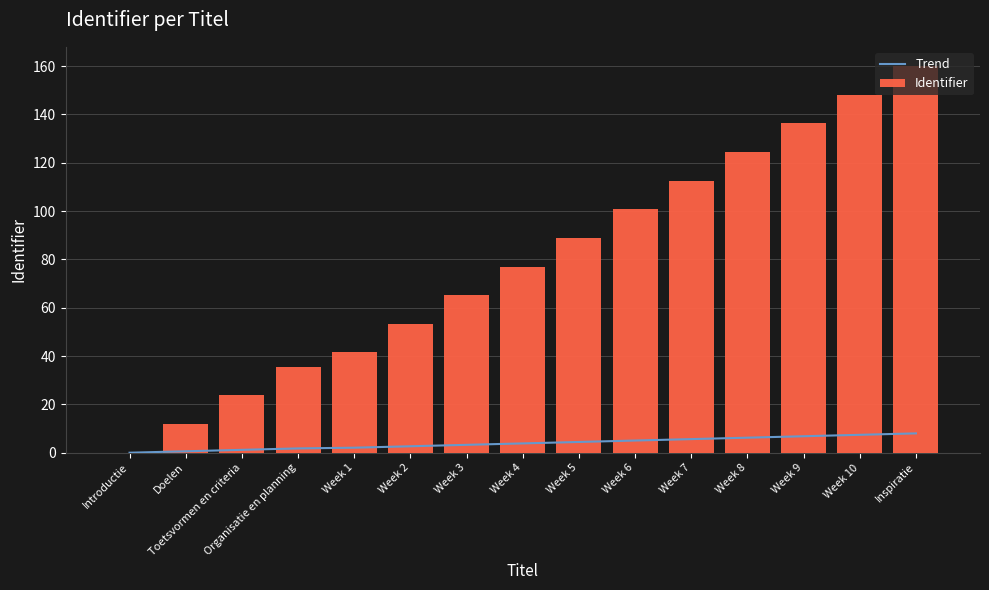

How many groups of bars are there?

15